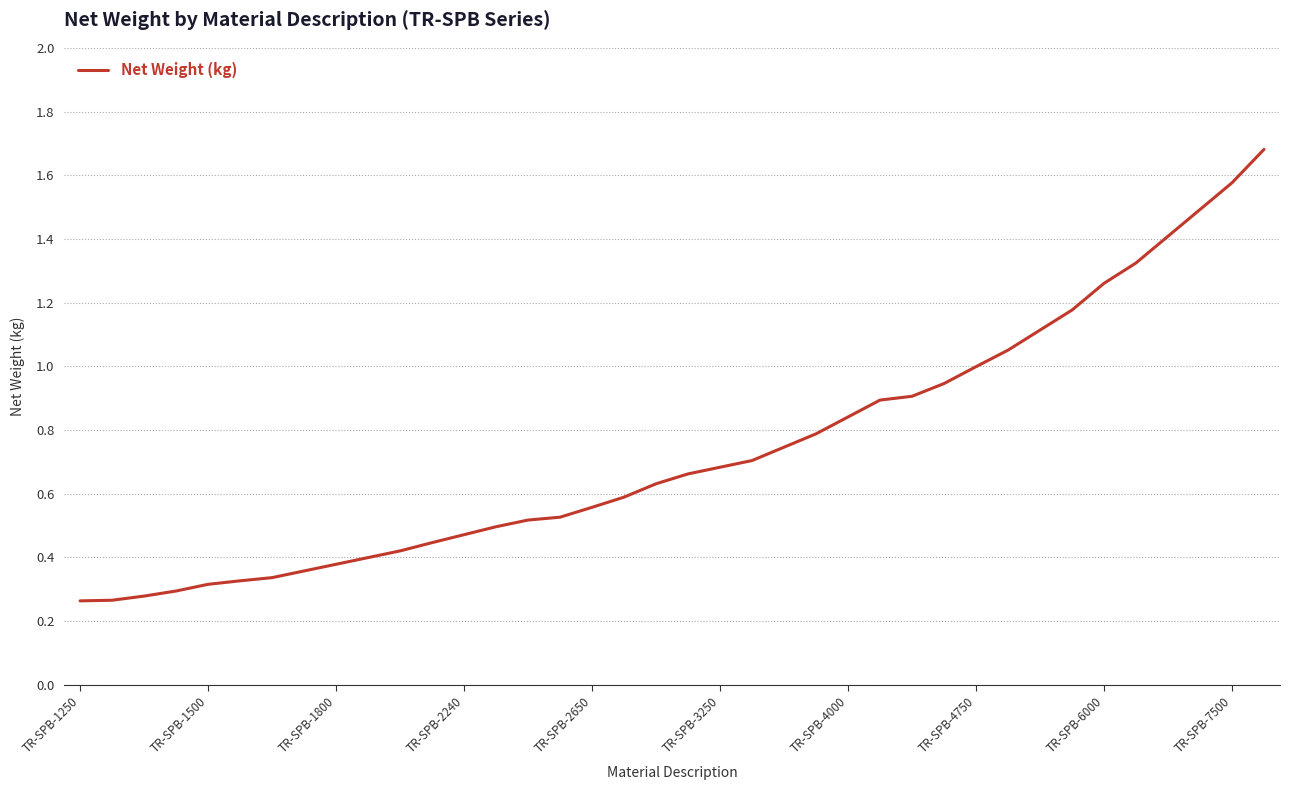

What is the maximum value shown in the chart?

1.7